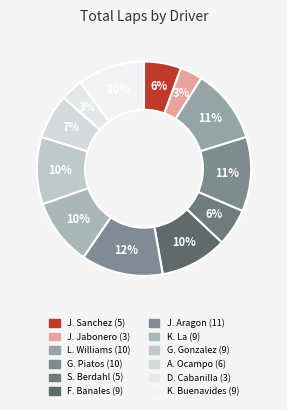

Rank the categories by value from highest to lowest.

Joaquin Aragon, Lamarcus Williams, Gian Piatos, Francisco Banales, Kevin La, Gabriel Gonzalez, Karl Buenavides, Aaron Ocampo, Jonathan Sanchez, Stephen Berdahl, Jeremias Jabonero, Dan Cabanilla